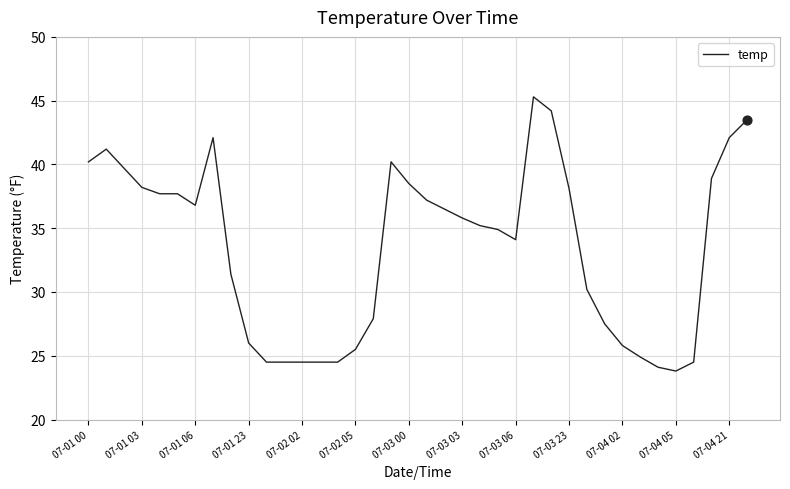

What is the smallest value displayed?

23.8